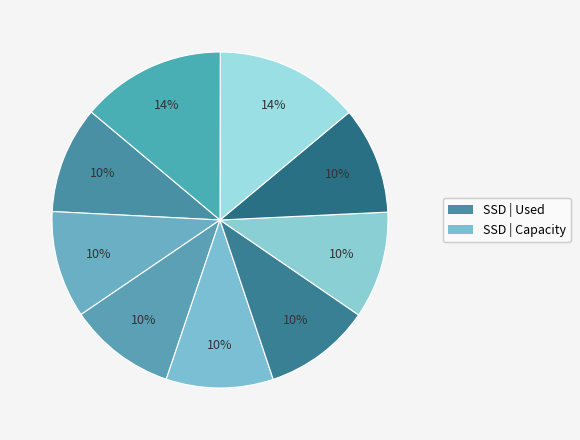

How many slices are in this pie chart?

9